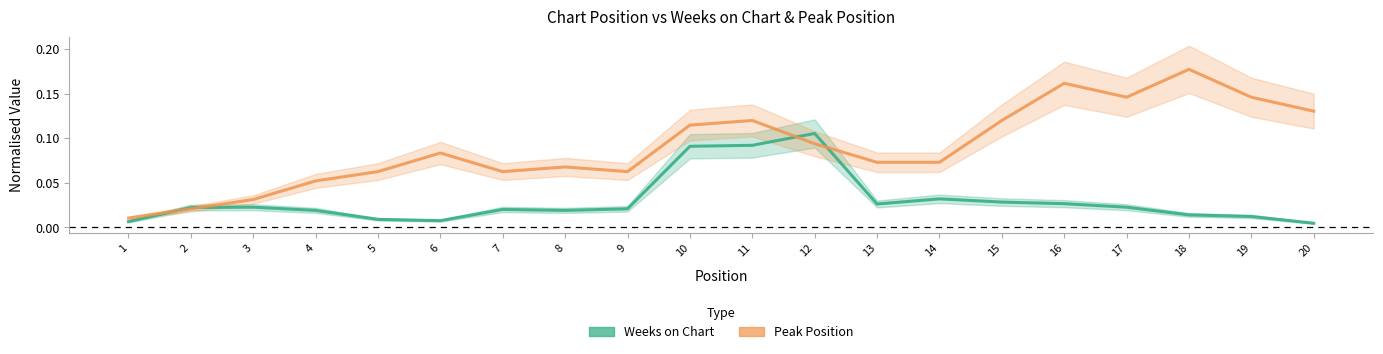

What is the difference between the second highest and minimum values in the Weeks on Chart series?

0.1